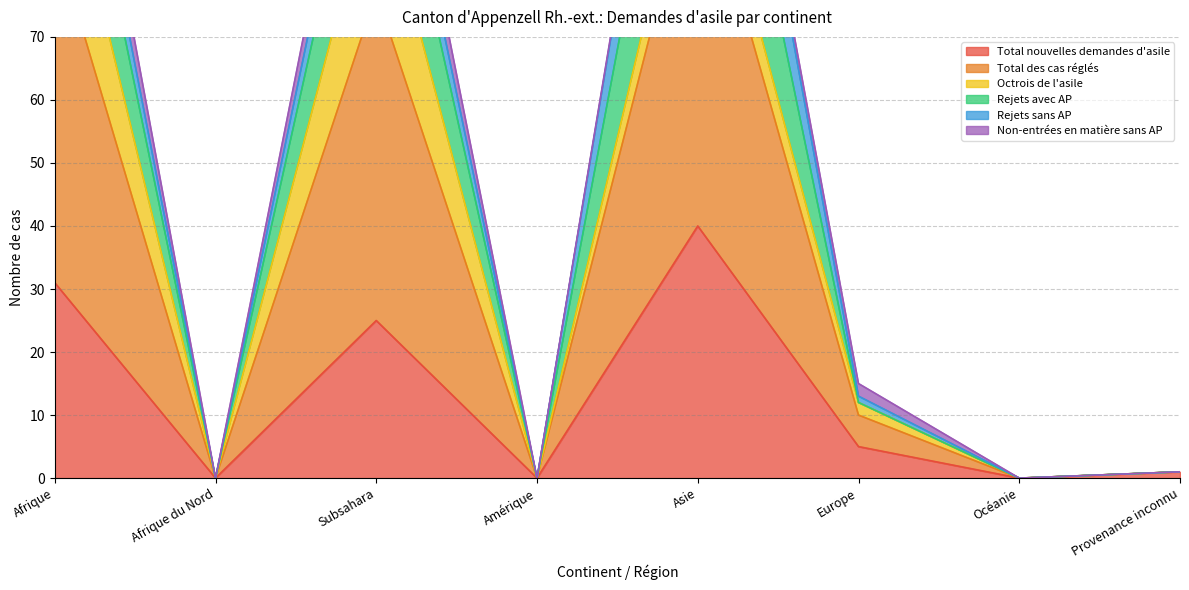

What is the difference between the second highest and second lowest values in the Total nouvelles demandes d'asile series?

31